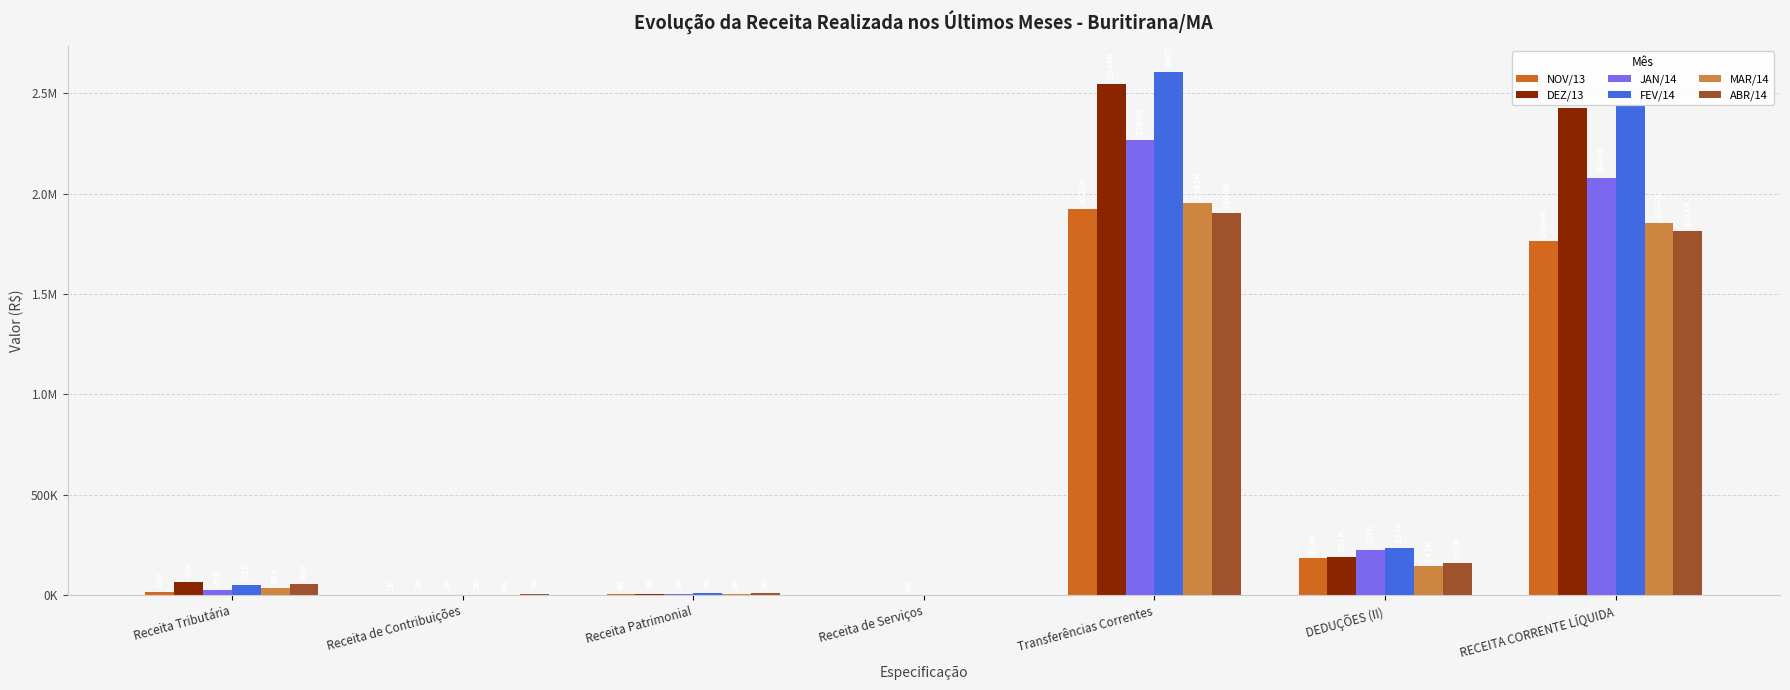

Reading left to right, what are all the values shown in this chart?

NOV/13: Receita Tributária=16443.5	Receita de Contribuições=1129.2	Receita Patrimonial=3953.4	Receita de Serviços=0.0	Transferências Correntes=1926050.4	DEDUÇÕES (II)=183316.5	RECEITA CORRENTE LÍQUIDA=1764260.0
DEZ/13: Receita Tributária=65576.1	Receita de Contribuições=2702.9	Receita Patrimonial=3631.7	Receita de Serviços=0.0	Transferências Correntes=2544457.8	DEDUÇÕES (II)=191196.4	RECEITA CORRENTE LÍQUIDA=2425172.2
JAN/14: Receita Tributária=25462.8	Receita de Contribuições=1914.9	Receita Patrimonial=6356.0	Receita de Serviços=280.0	Transferências Correntes=2268494.6	DEDUÇÕES (II)=222887.4	RECEITA CORRENTE LÍQUIDA=2079621.0
FEV/14: Receita Tributária=52290.2	Receita de Contribuições=1841.0	Receita Patrimonial=8813.2	Receita de Serviços=0.0	Transferências Correntes=2607120.4	DEDUÇÕES (II)=233591.2	RECEITA CORRENTE LÍQUIDA=2436473.5
MAR/14: Receita Tributária=37658.9	Receita de Contribuições=2944.7	Receita Patrimonial=8116.3	Receita de Serviços=0.0	Transferências Correntes=1952148.4	DEDUÇÕES (II)=147050.3	RECEITA CORRENTE LÍQUIDA=1853818.0
ABR/14: Receita Tributária=55275.5	Receita de Contribuições=7335.9	Receita Patrimonial=8652.6	Receita de Serviços=0.0	Transferências Correntes=1905913.4	DEDUÇÕES (II)=161981.3	RECEITA CORRENTE LÍQUIDA=1815196.1